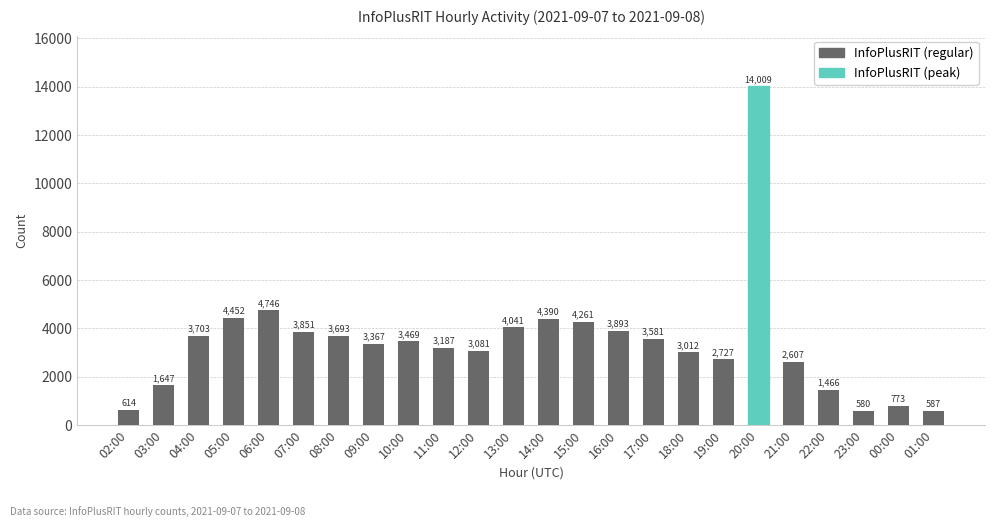

What is the sum of the values at 19:00 and 04:00?

6430